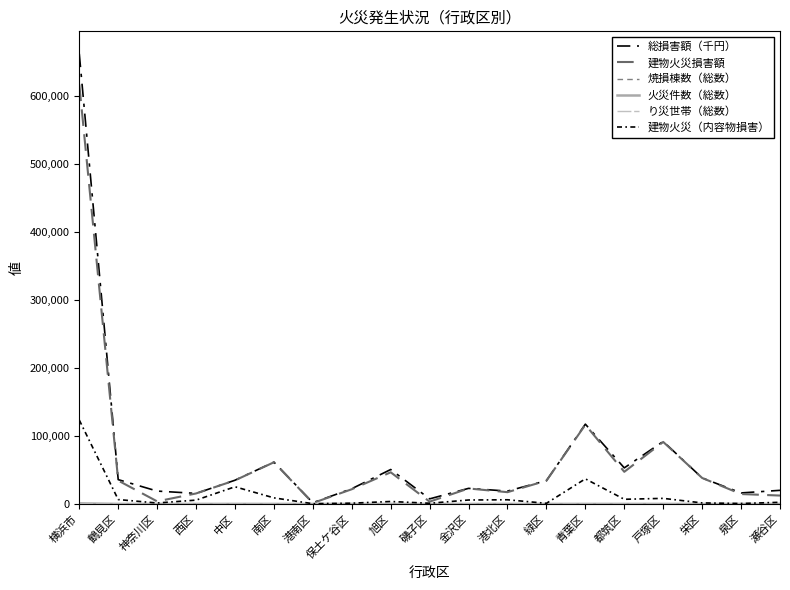

How many interior local valleys does the 火災件数（総数） series have?

5